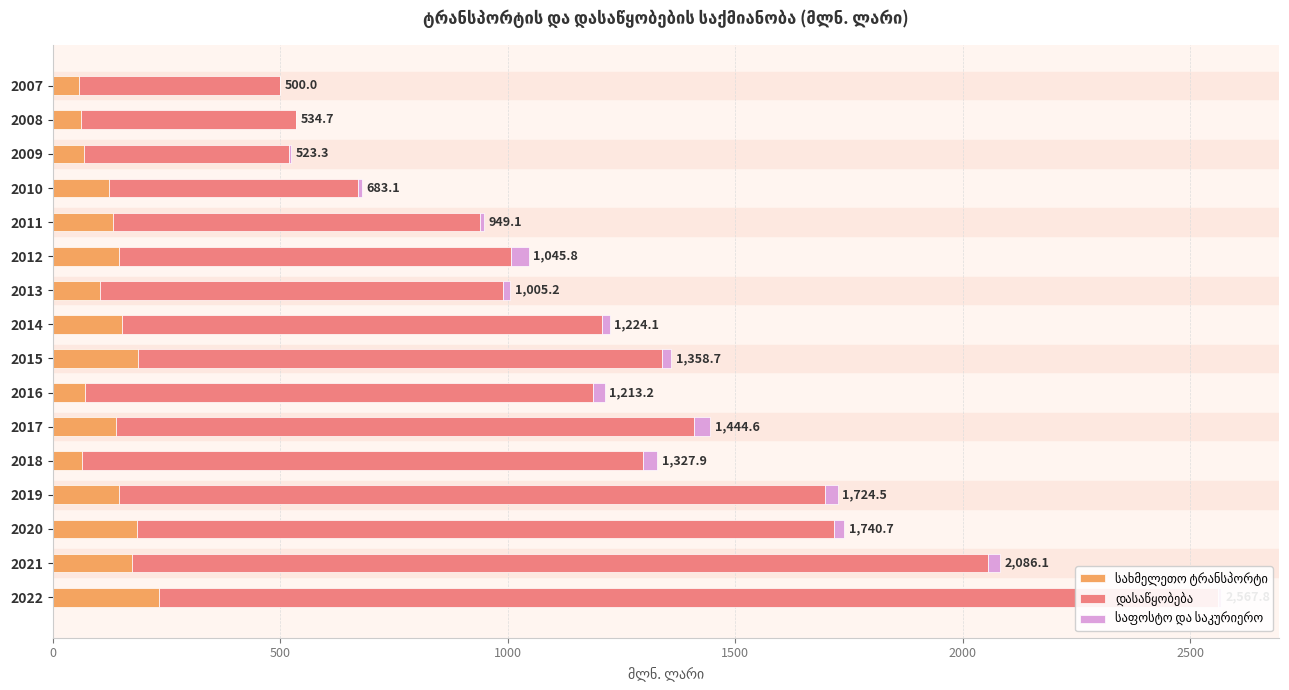

What is the smallest value displayed?

0.3